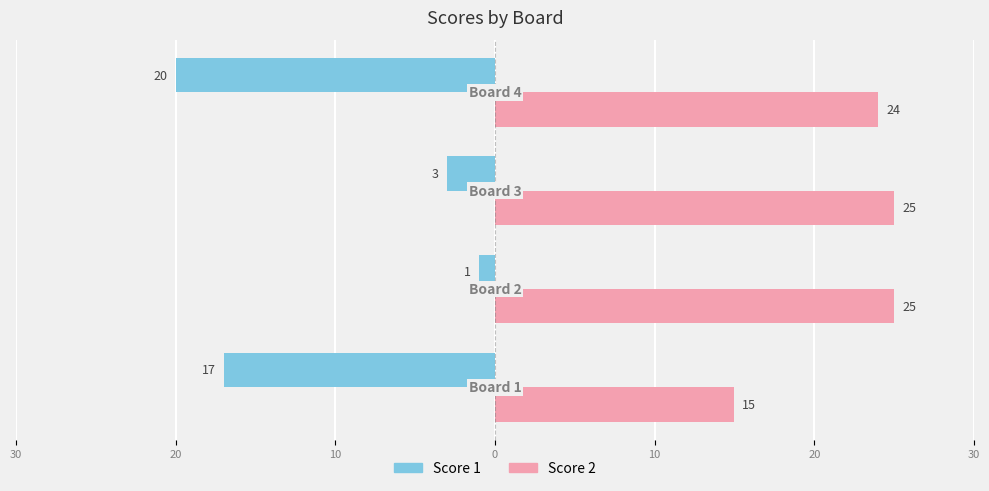

What are all the series names shown in the legend?

Score 1, Score 2